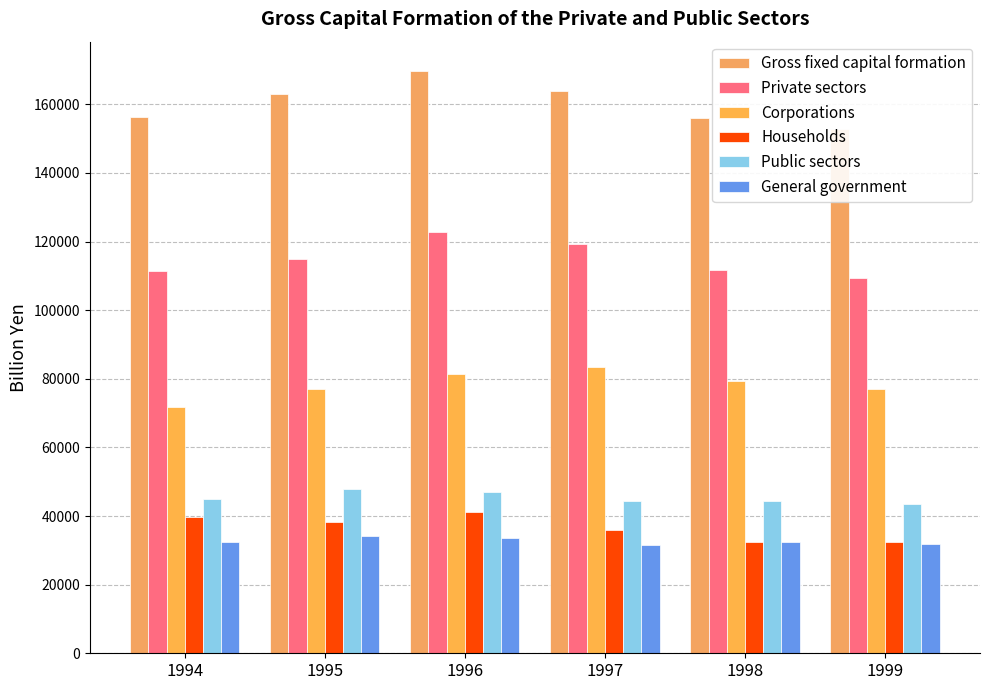

How many values in the Private sectors series exceed 115030?

3